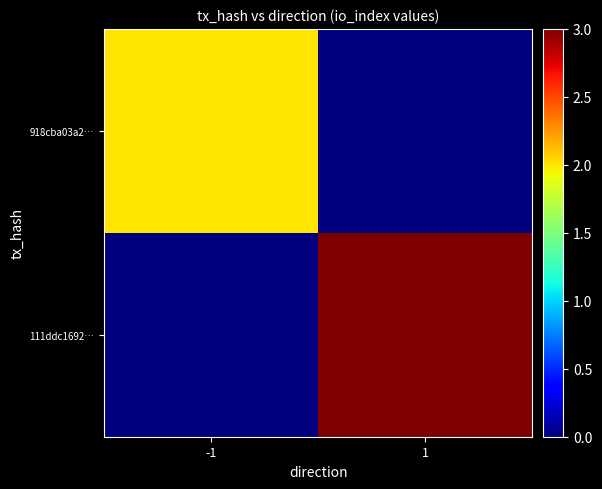

Between -1 and 1, which series saw the biggest shift?

111ddc1692…